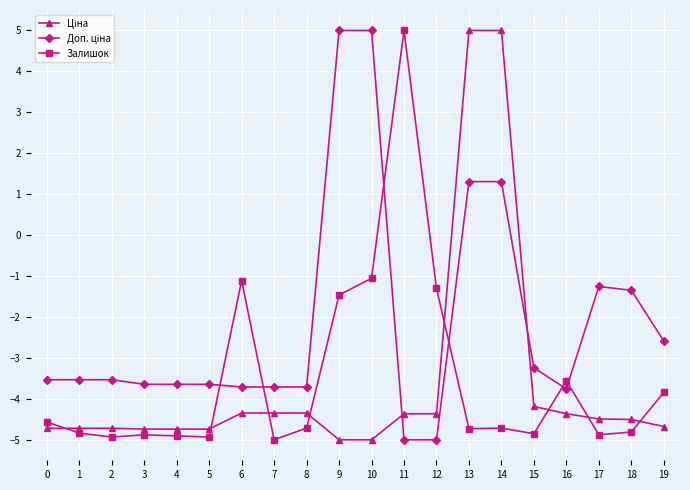

Which series changed the most between 11 and 19?

Залишок